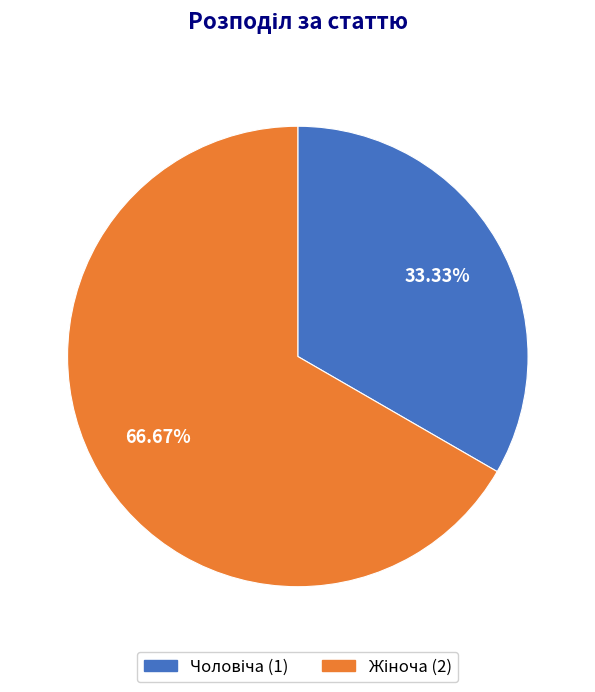

Is there a majority slice in this chart?

Yes